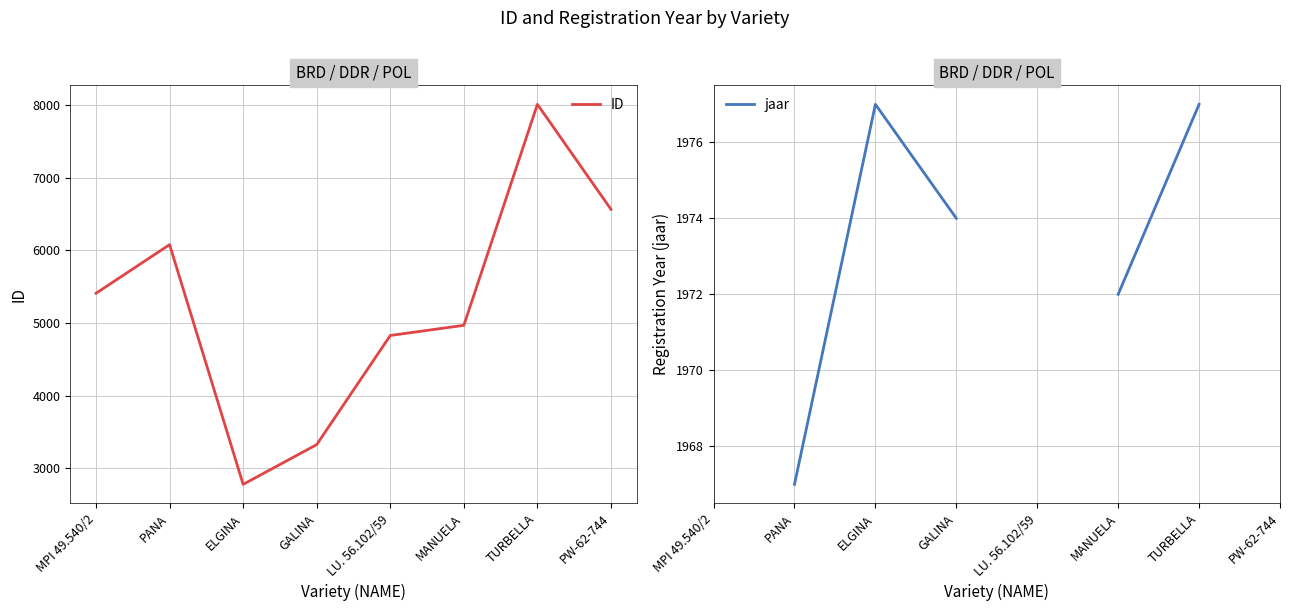

The value of ID at MPI 49.540/2 is 5410.0. True or false?

True